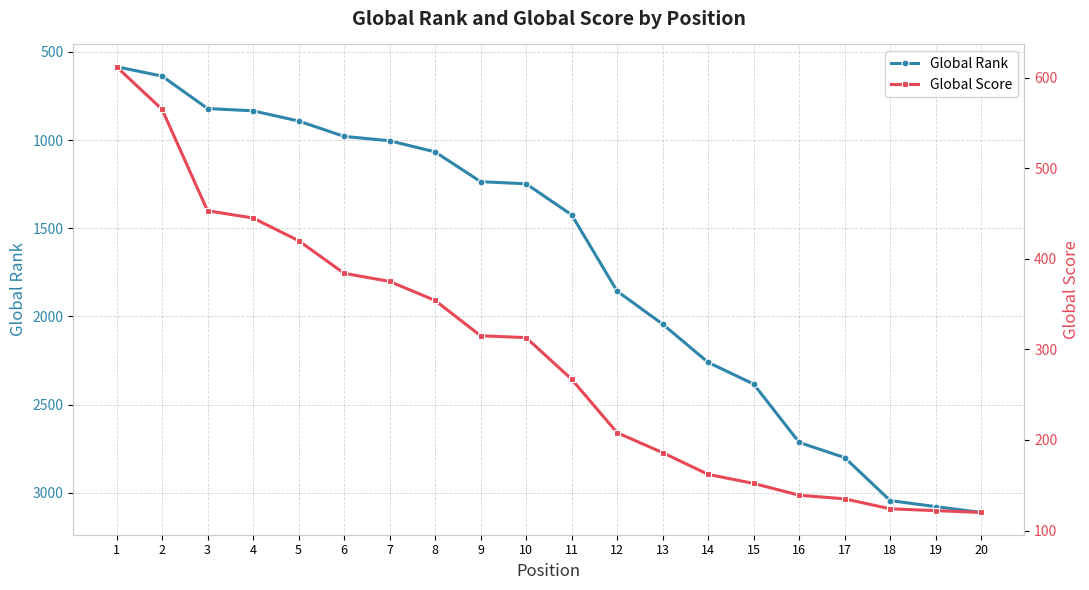

True or false: Global Score has more than 2 points higher than both neighbors.

False